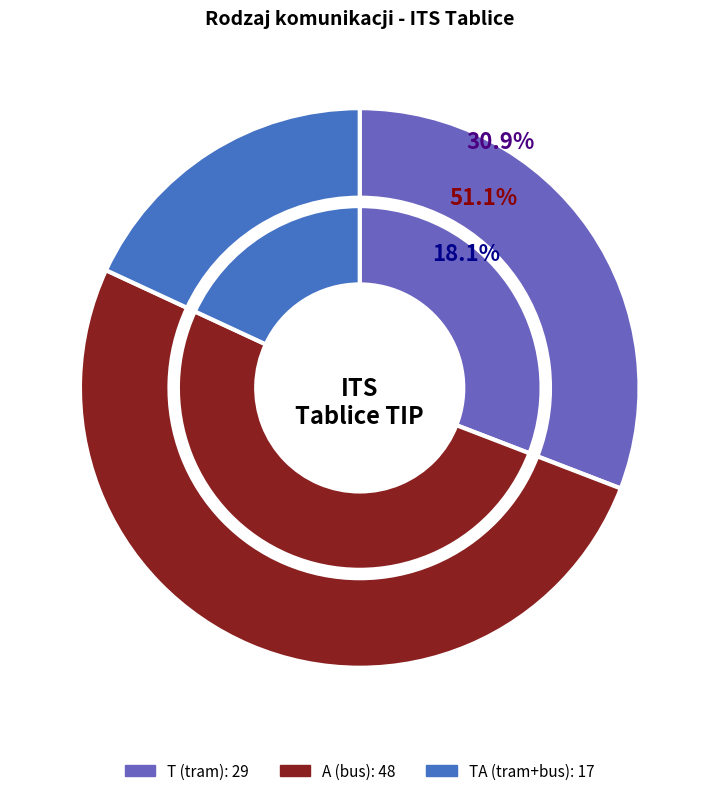

Does A account for over 50% of the chart?

Yes